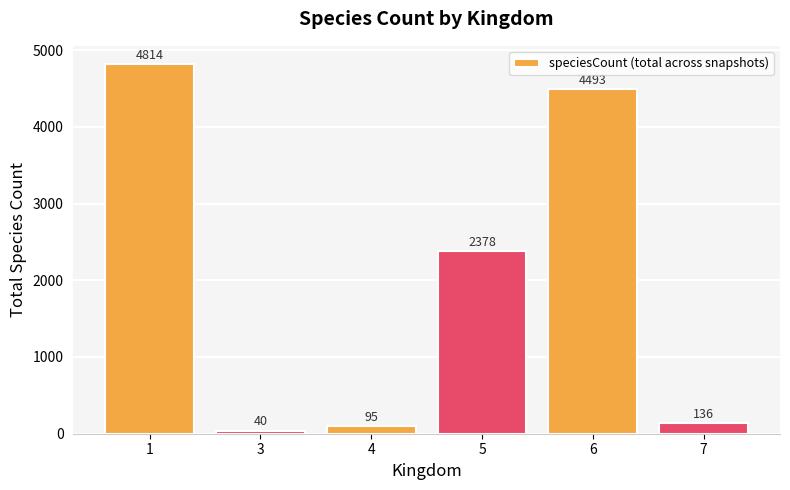

List the labels in order of value, smallest first.

3, 4, 7, 5, 6, 1